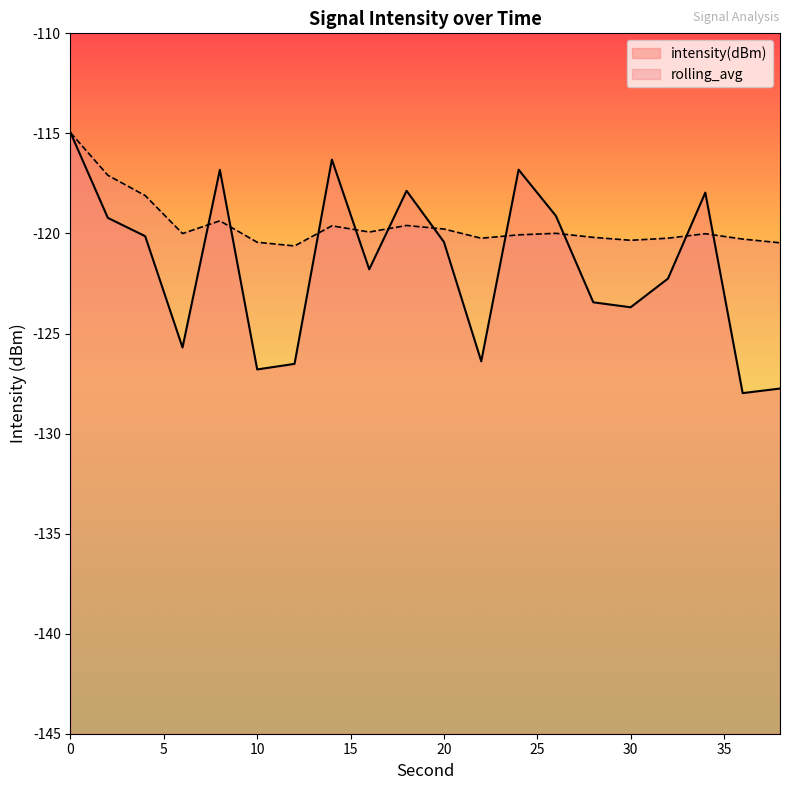

How many interior local valleys does the rolling_avg series have?

5